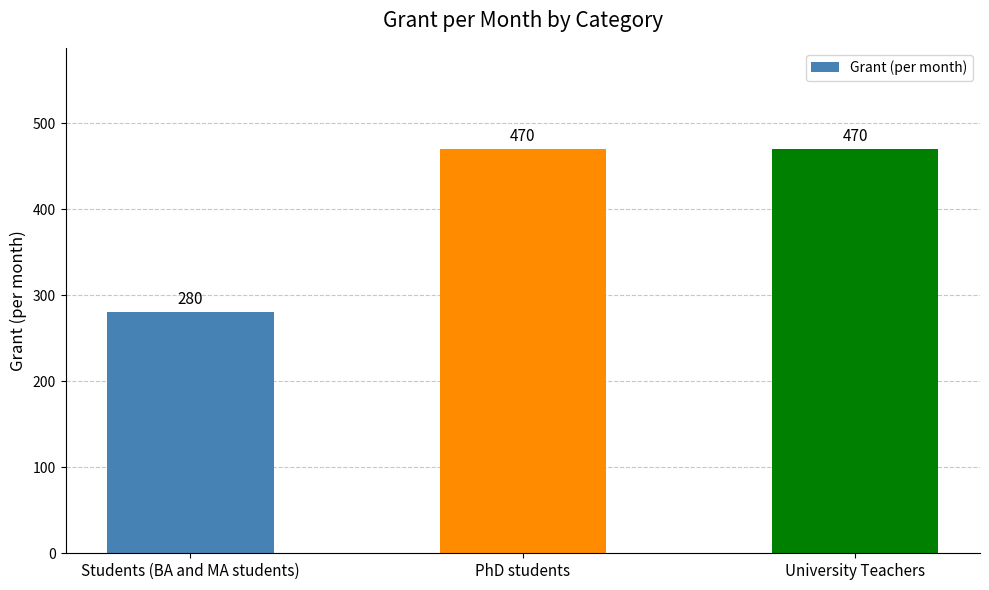

Which label corresponds to the smallest value in the chart?

Students (BA and MA students)